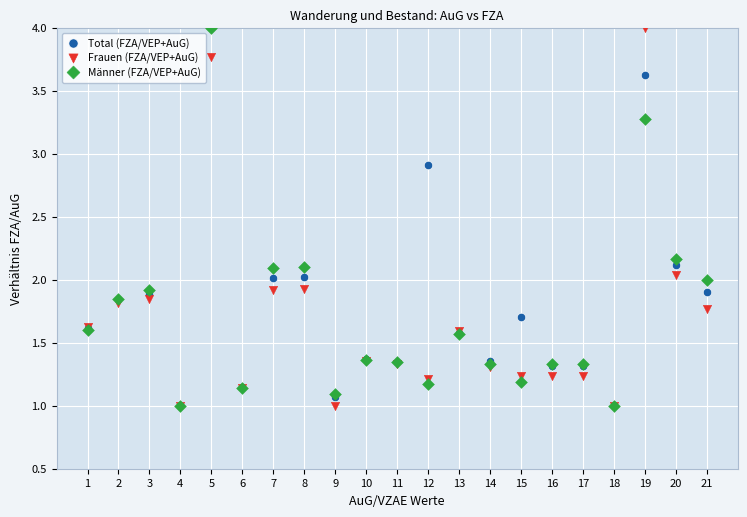

What are all the series names shown in the legend?

Total (FZA/VEP+AuG), Frauen (FZA/VEP+AuG), Männer (FZA/VEP+AuG)